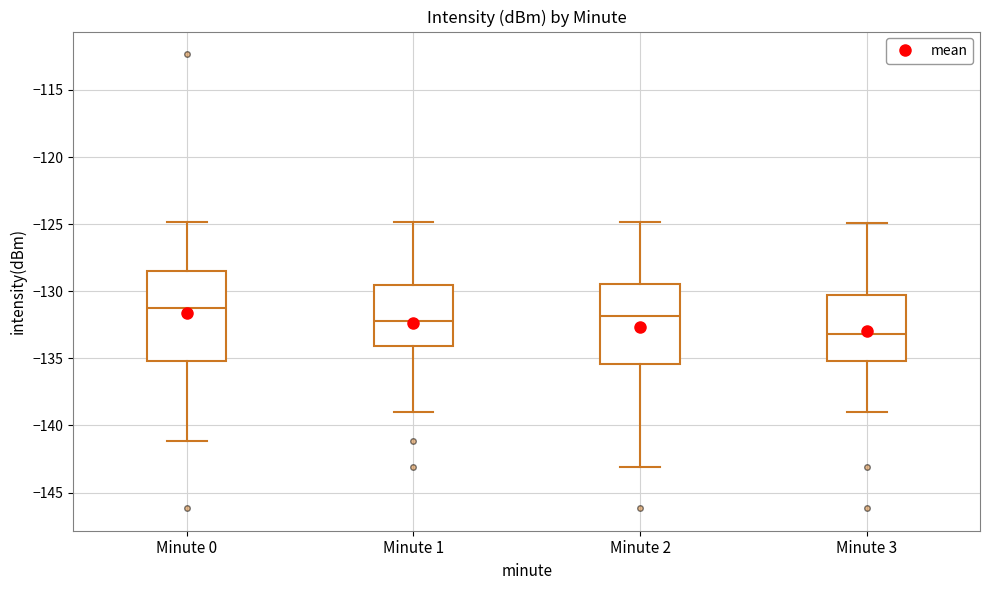

Which box has the lowest median line?

Minute 3